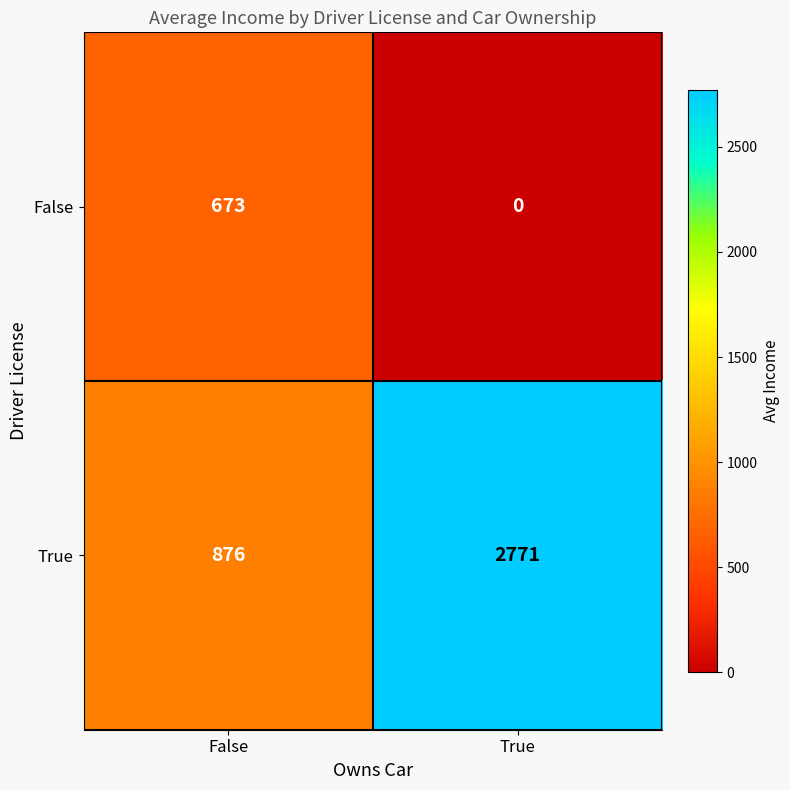

How many distinct data groups are displayed?

2